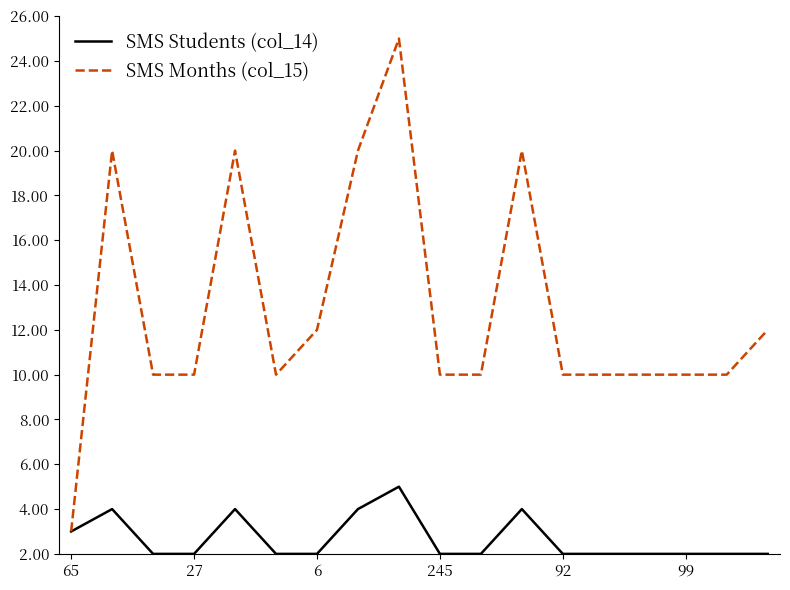

Rank the series by their average value, from lowest to highest.

SMS Students (col_14), SMS Months (col_15)